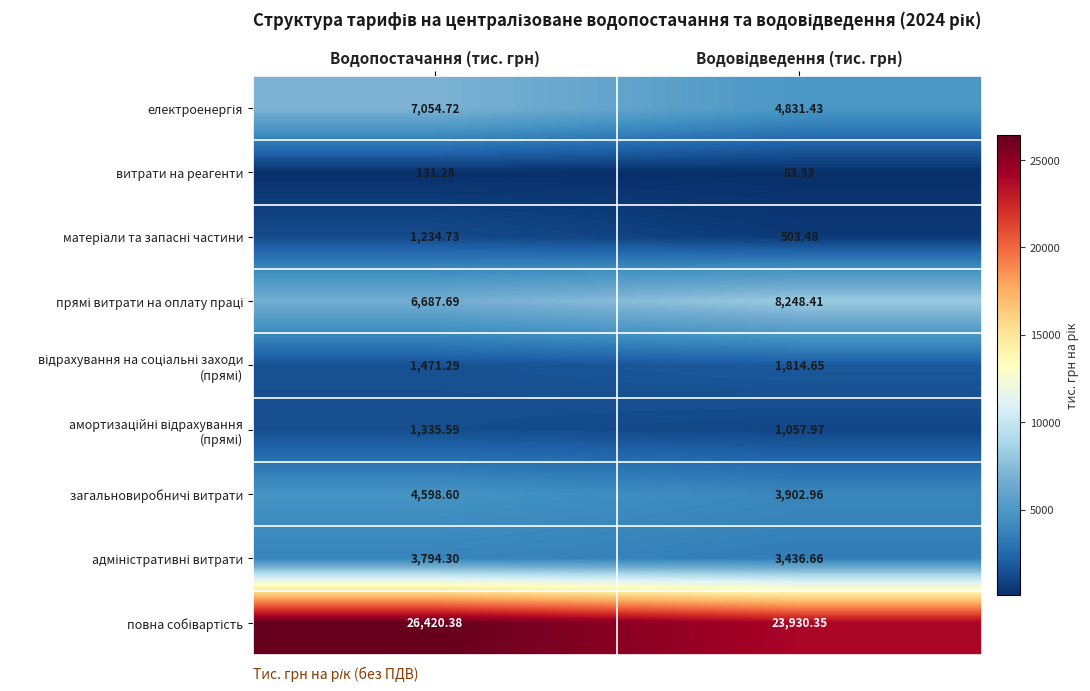

At which label does витрати на реагенти first exceed 131?

Водопостачання (тис. грн)